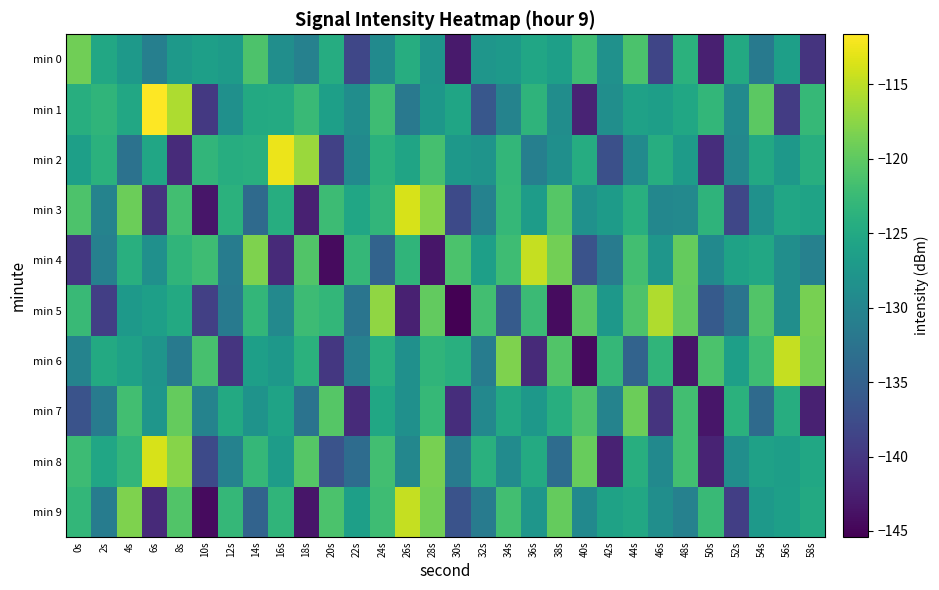

Rank the series at 18s from lowest to highest value.

min 9, min 3, min 7, min 0, min 6, min 1, min 5, min 4, min 8, min 2